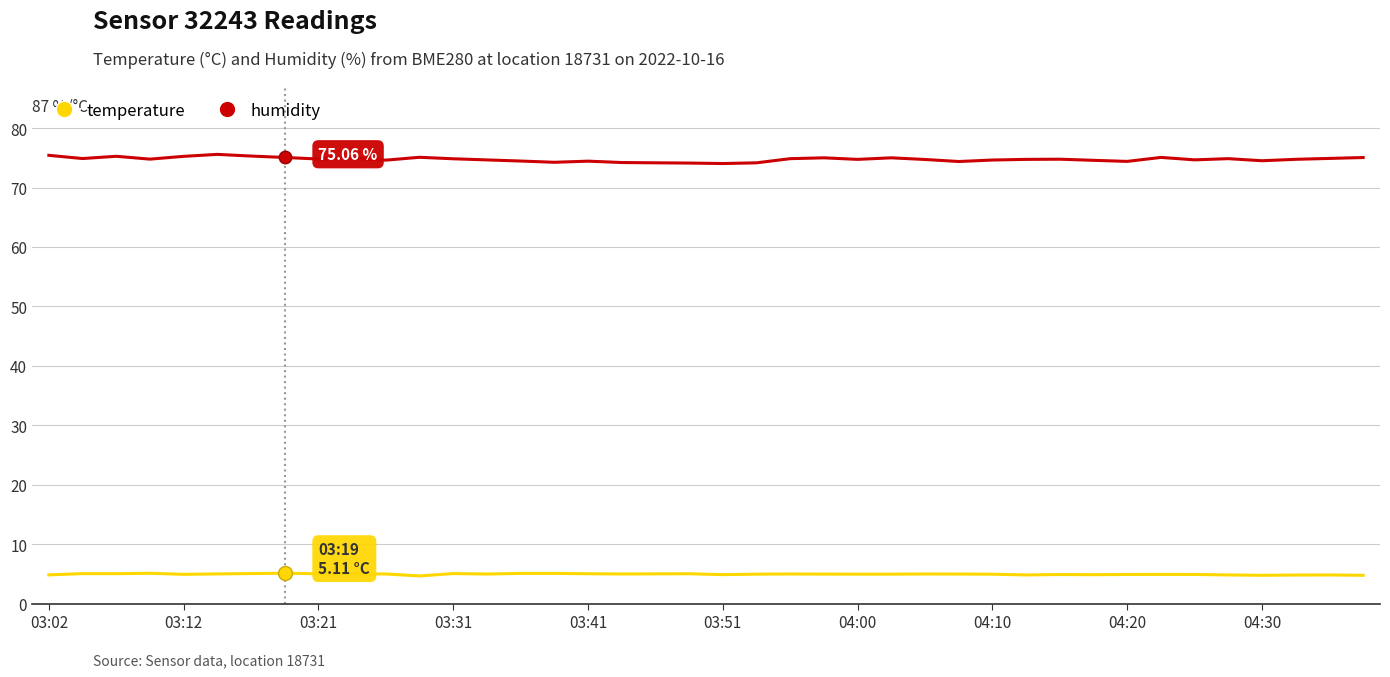

True or false: temperature and humidity cross at least once.

False